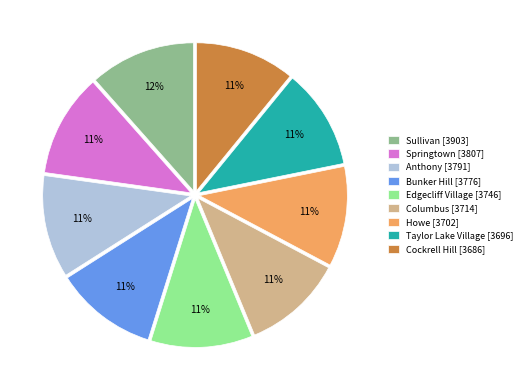

What is the ratio of the value at Sullivan to the value at Howe?

1.1